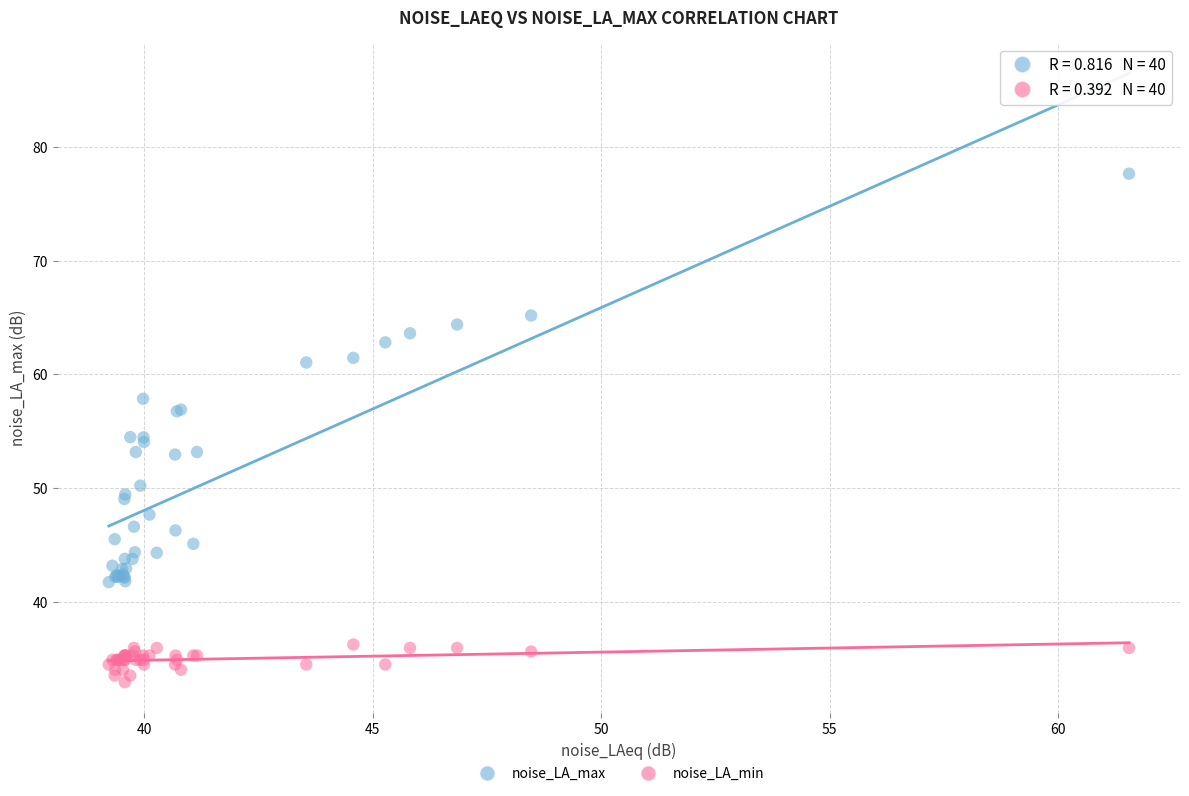

Which series contains the lowest Y value?

noise_LA_min